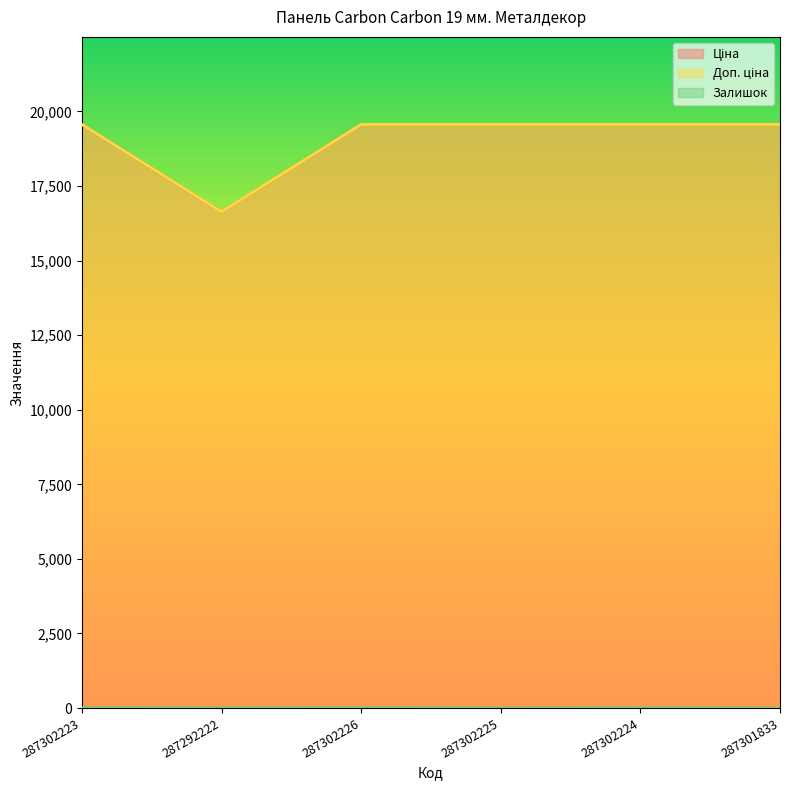

True or false: Залишок has a value of 1.0 at 287292222.

True